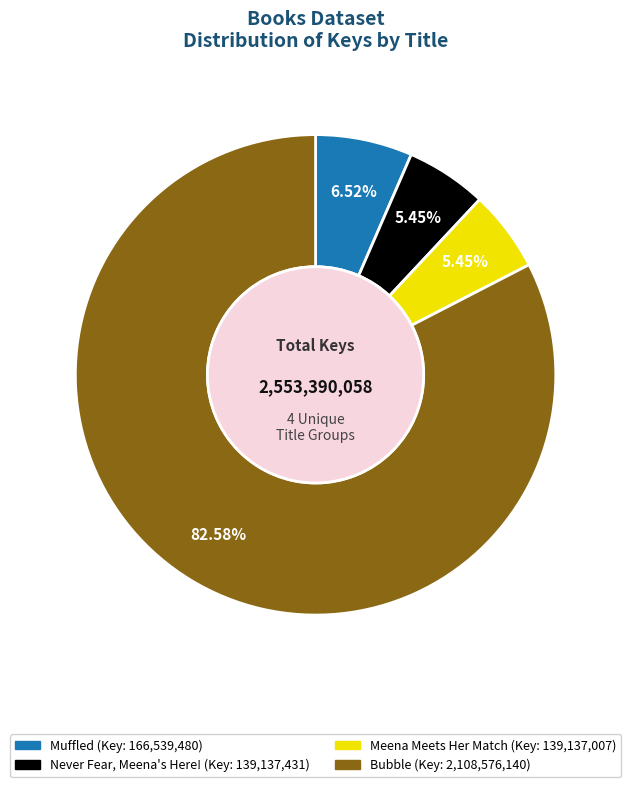

What is the largest slice in the pie chart?

Bubble